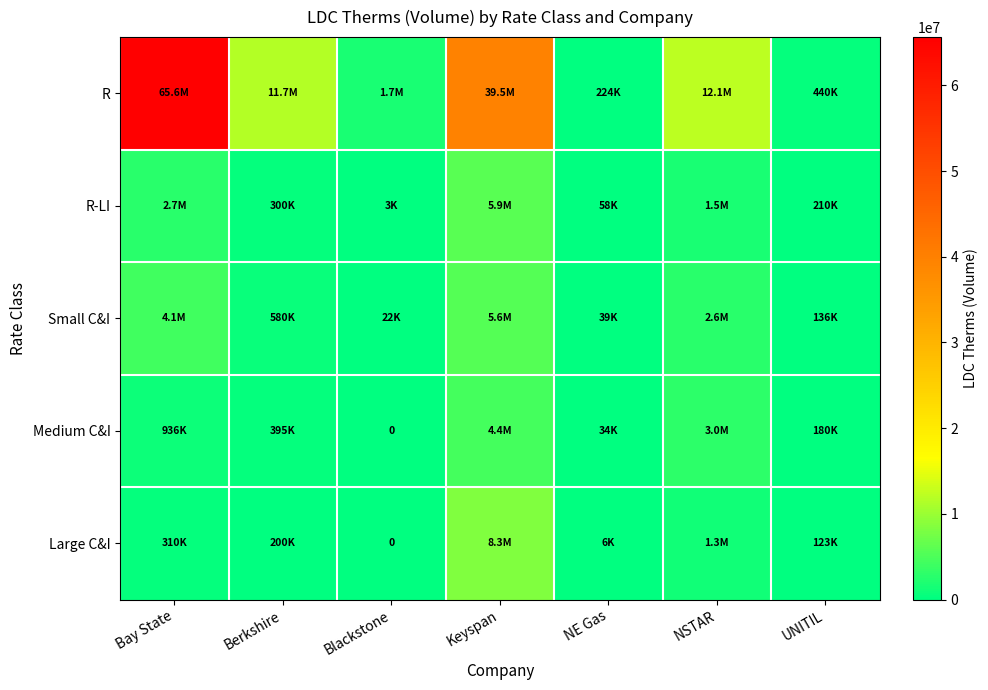

What is the total value across all series at Keyspan?

63651074.0